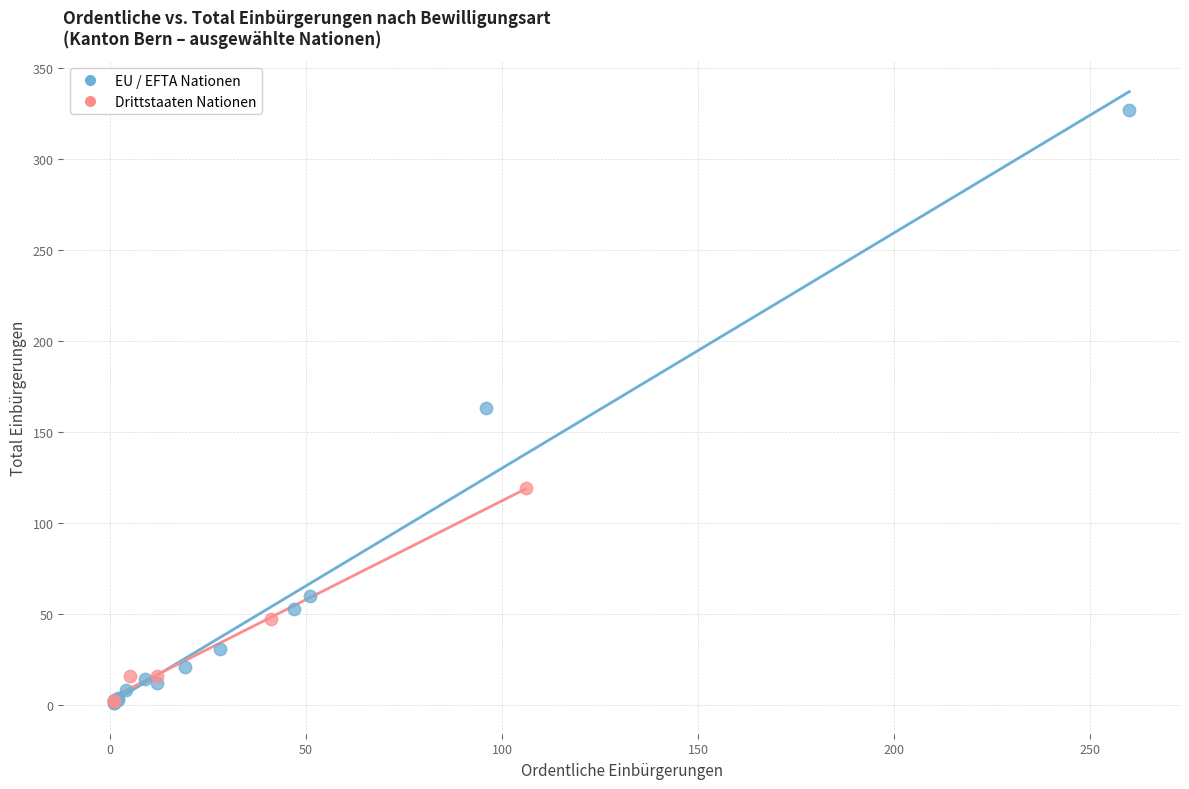

Which series has the largest Y range (max minus min)?

EU / EFTA Nationen